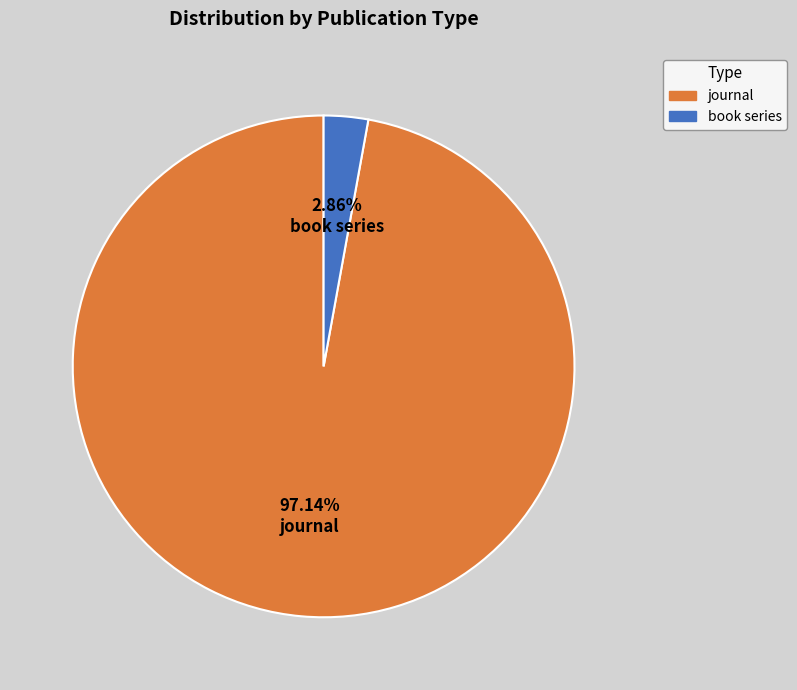

Do journal and book series together represent more than half of the pie?

Yes